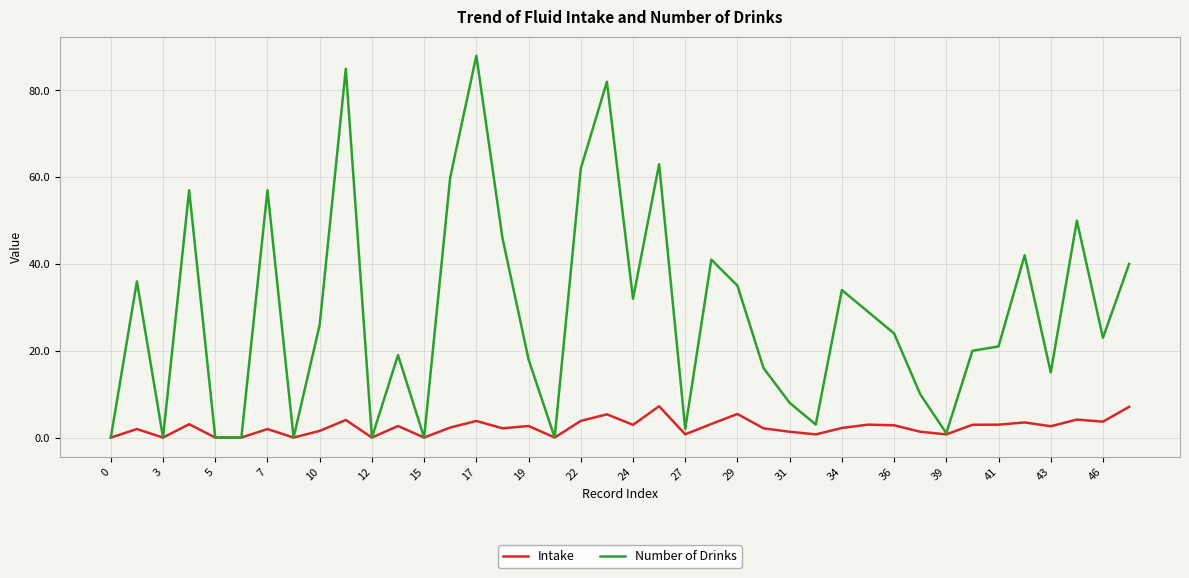

Which series has the largest total across all categories?

Number of Drinks